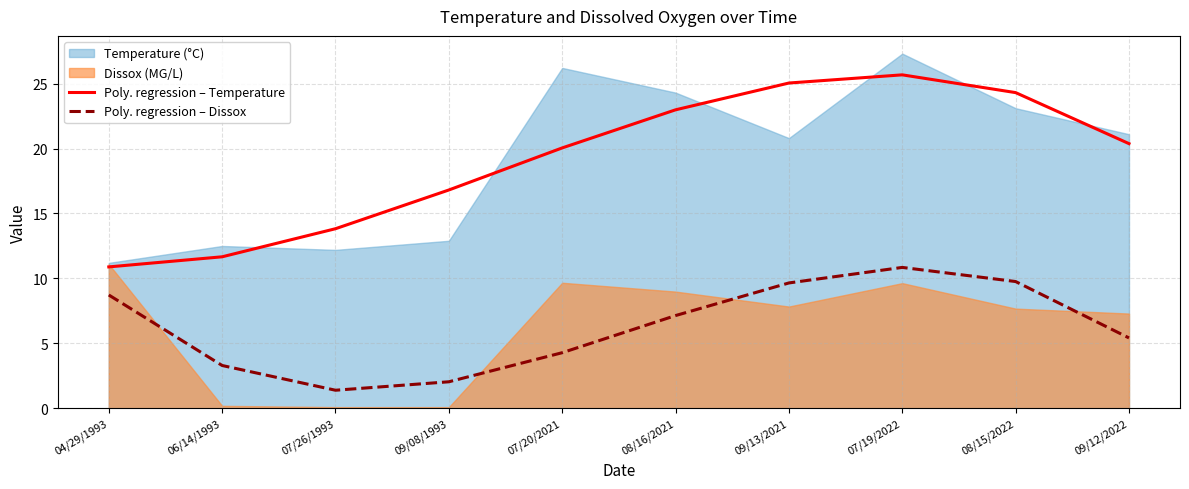

Which category has the lowest value across all series?

07/26/1993